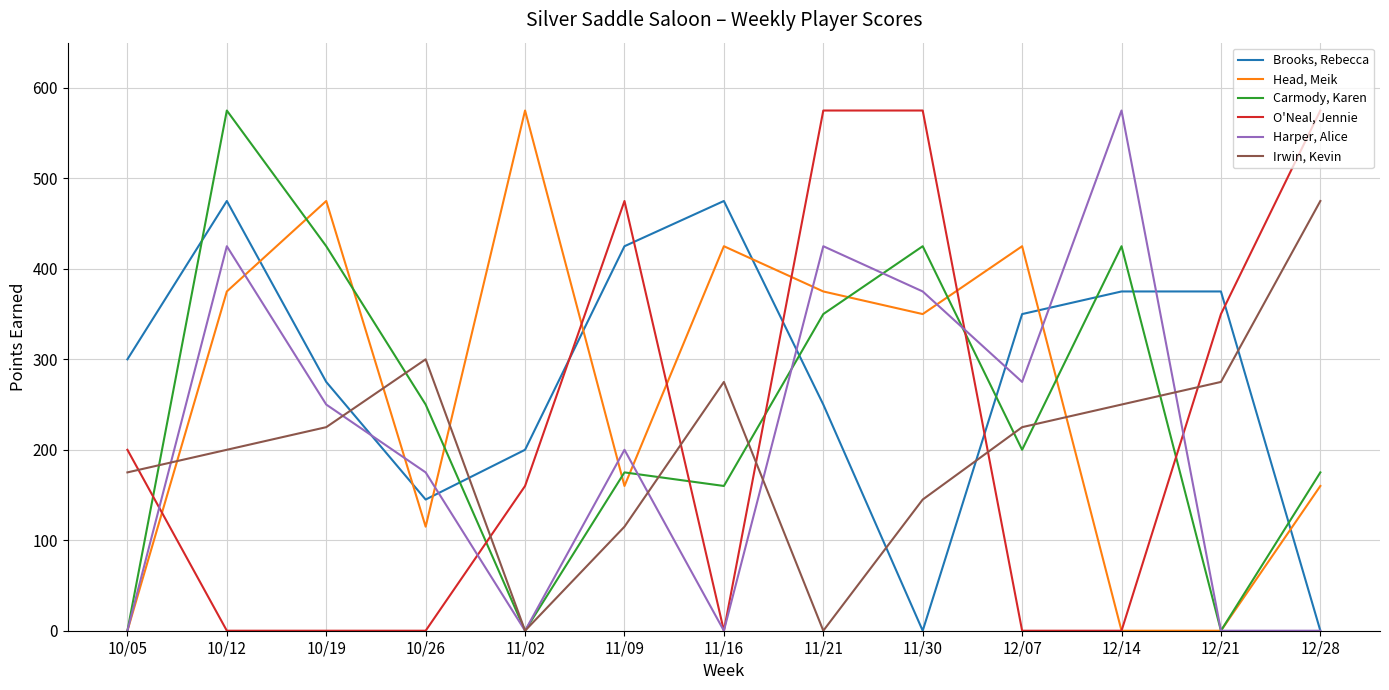

Where do Irwin, Kevin and Brooks, Rebecca first cross each other?

10/19 and 10/26